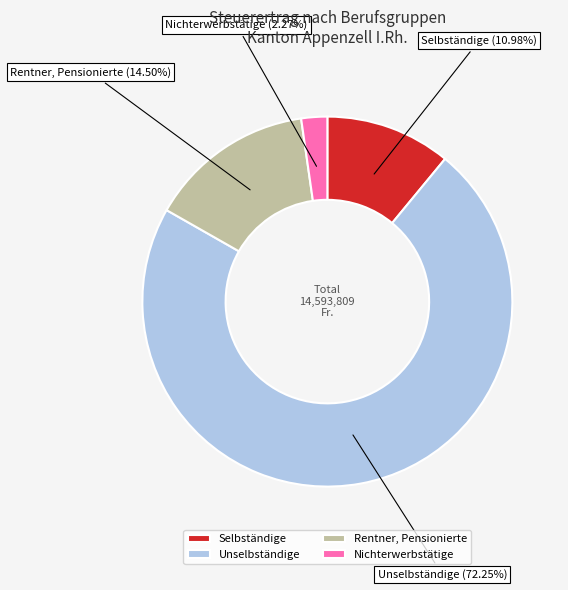

Rank the categories by value from lowest to highest.

Nichterwerbstätige, Selbständige, Rentner, Pensionierte, Unselbständige